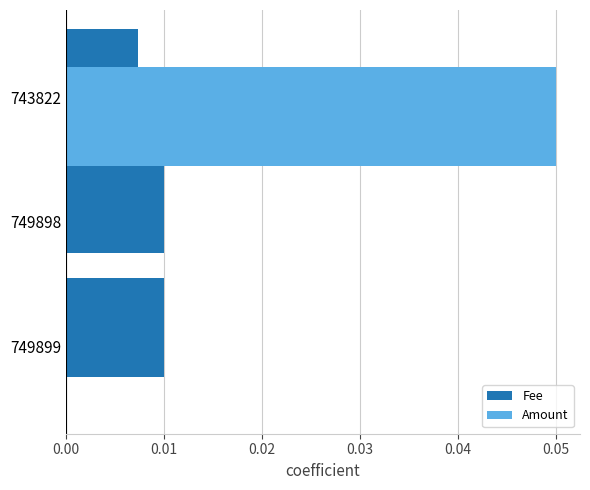

Between 749899 and 743822, which series saw the biggest shift?

Amount